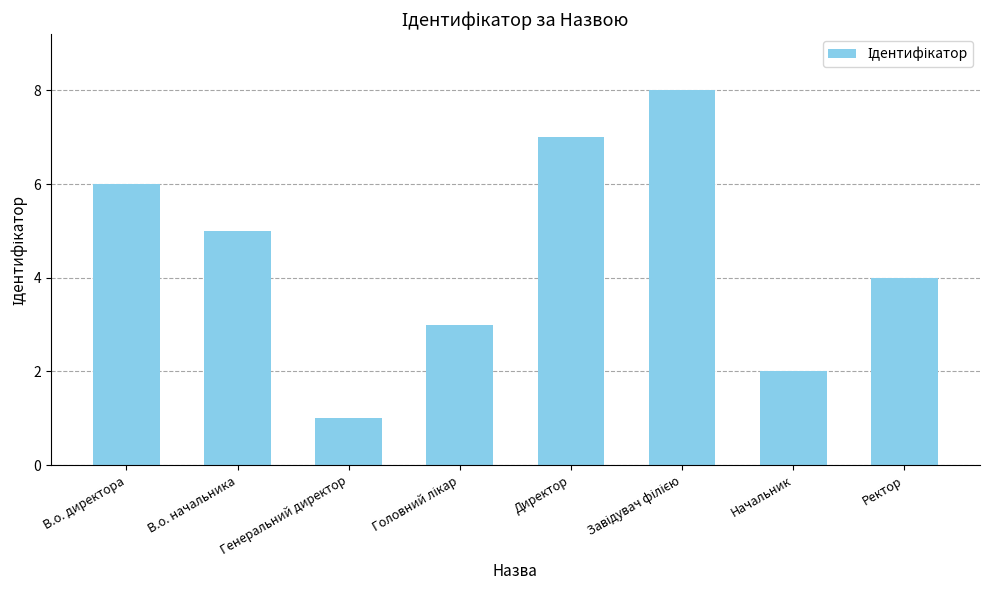

Is it true that the value at Начальник is 1?

False